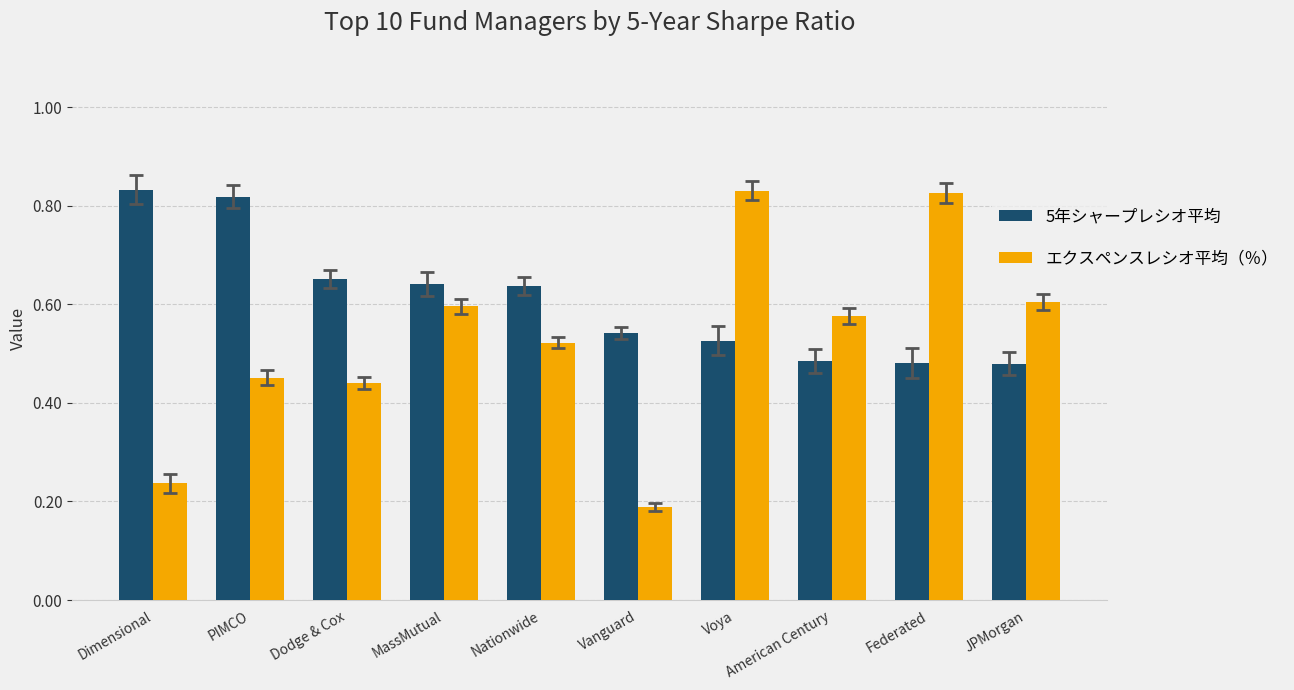

The value of 5年シャープレシオ平均 at Vanguard is 0.2. True or false?

False